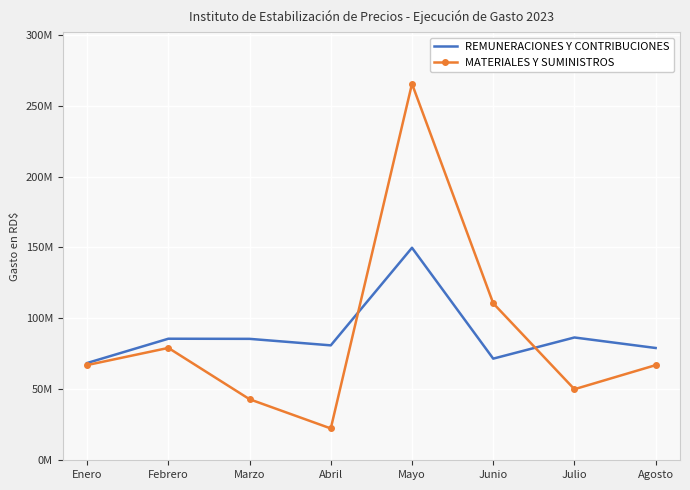

Which series ends up on top after the final intersection of REMUNERACIONES Y CONTRIBUCIONES and MATERIALES Y SUMINISTROS?

REMUNERACIONES Y CONTRIBUCIONES